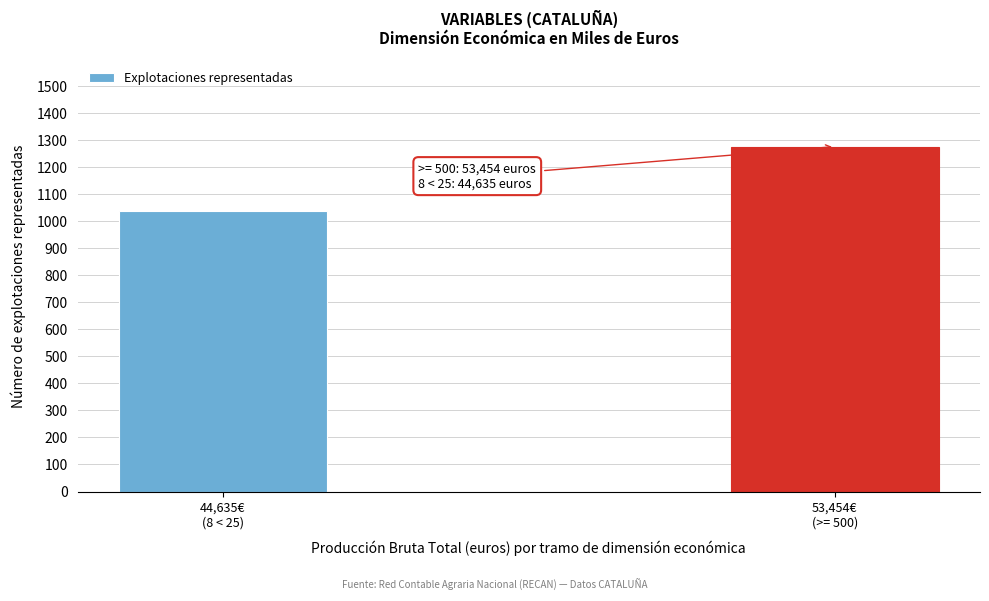

Reading left to right, list all the values displayed in this chart.

1037	1276